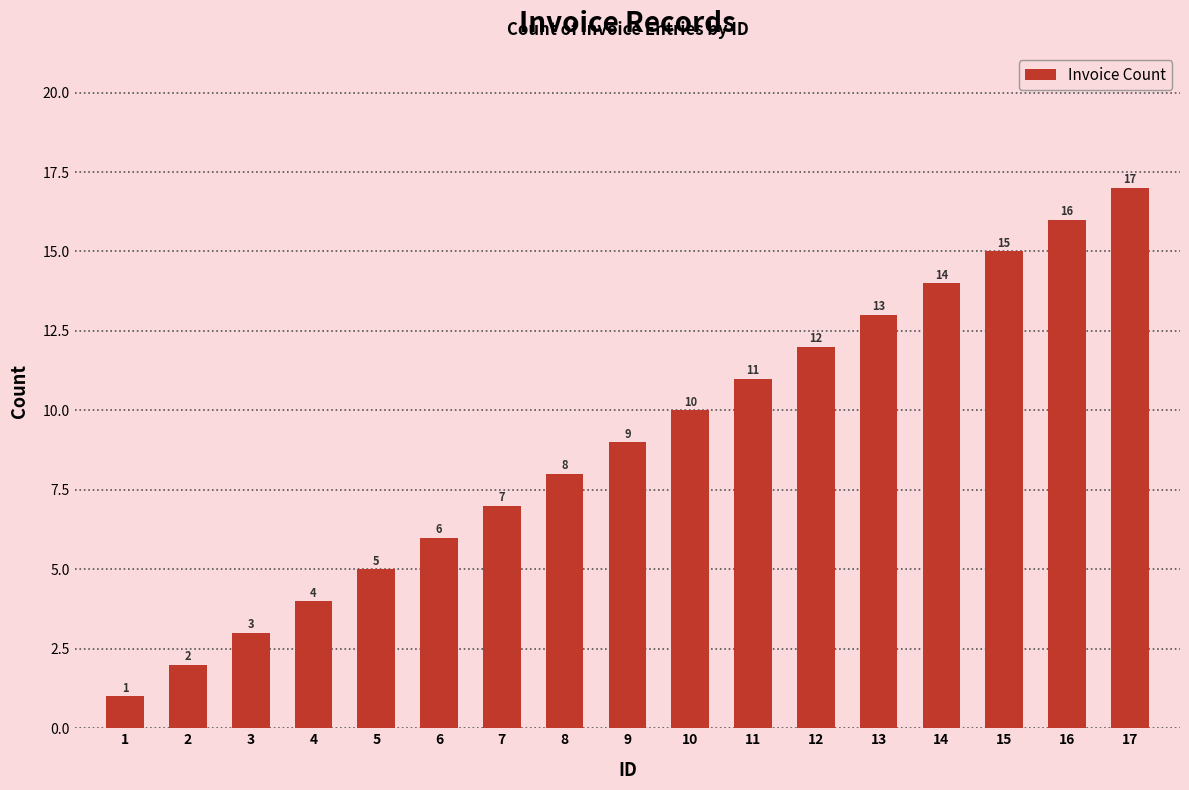

True or false: the data shows 9 at 9.

True